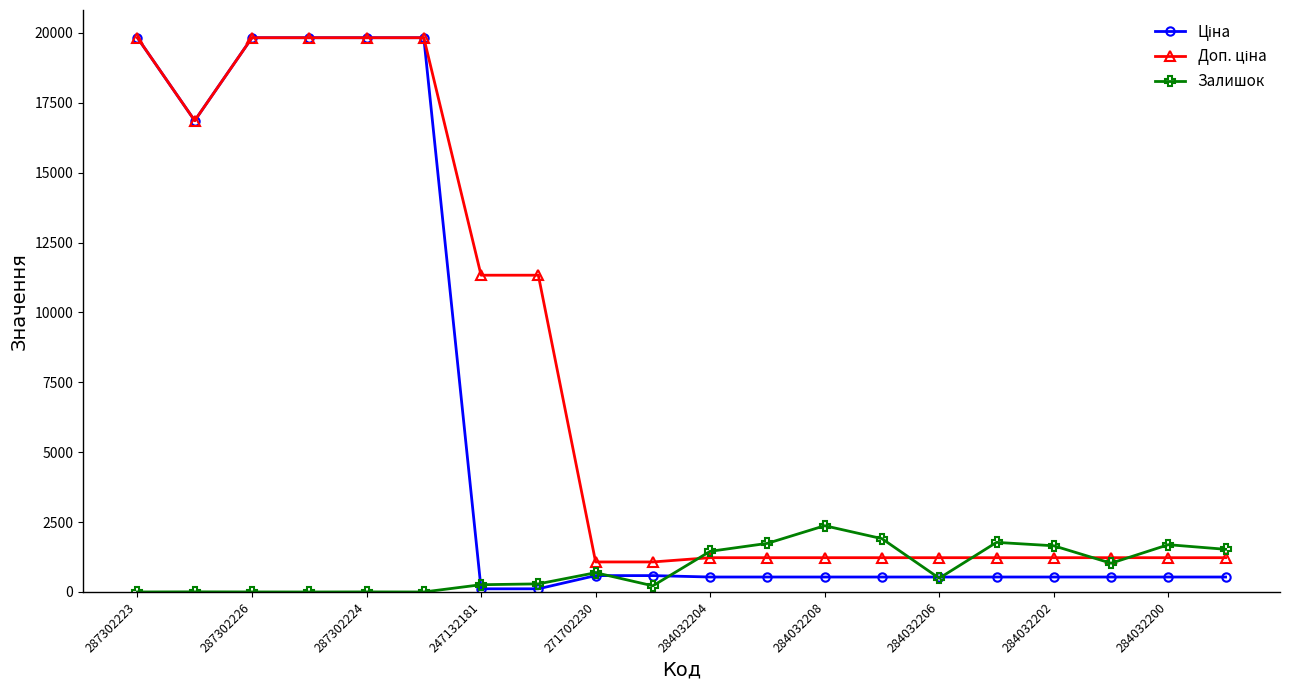

What is the greatest value displayed?

19831.1